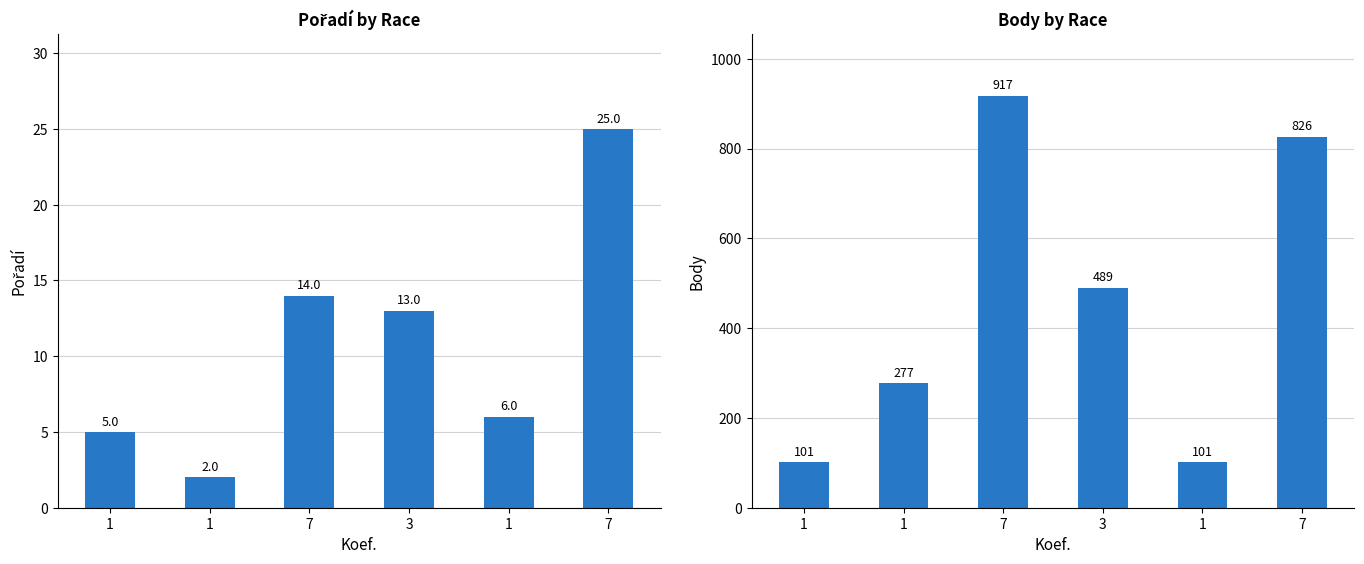

Count the number of data series in this chart.

2